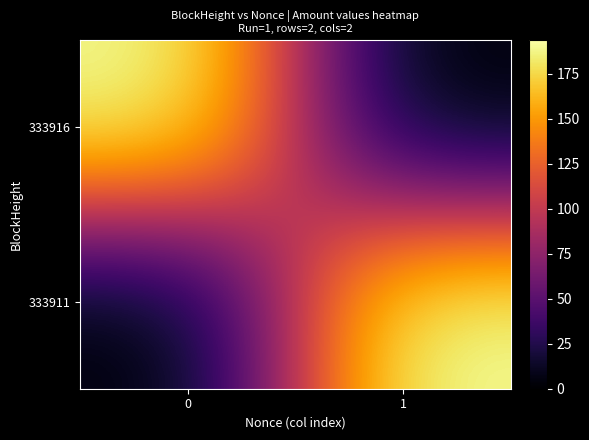

How many series are shown in this chart?

2